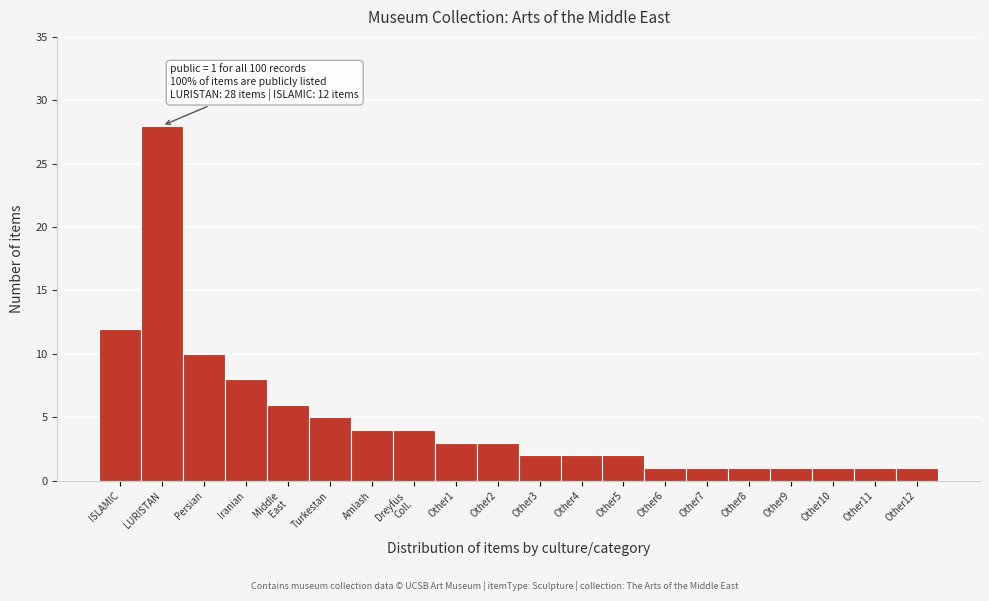

Reading left to right, extract all data points from this chart.

12	28	10	8	6	5	4	4	3	3	2	2	2	1	1	1	1	1	1	1